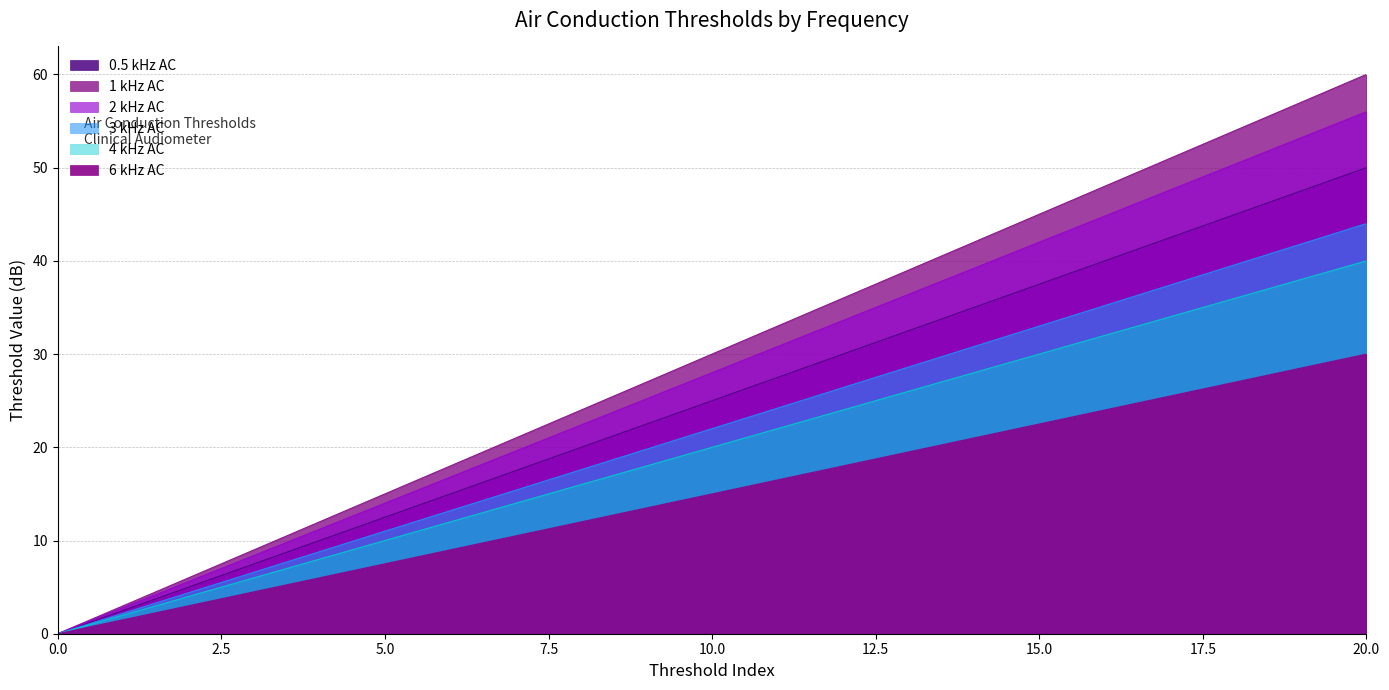

What is the total value across all series at 2?

28.0